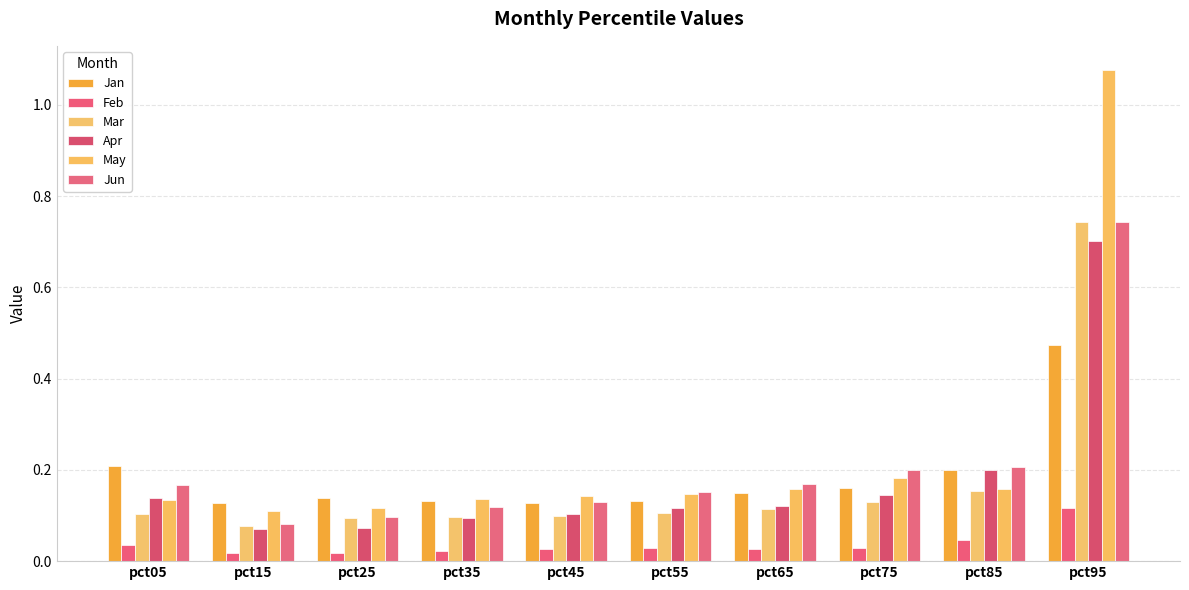

Which label corresponds to the smallest value in the chart?

pct25